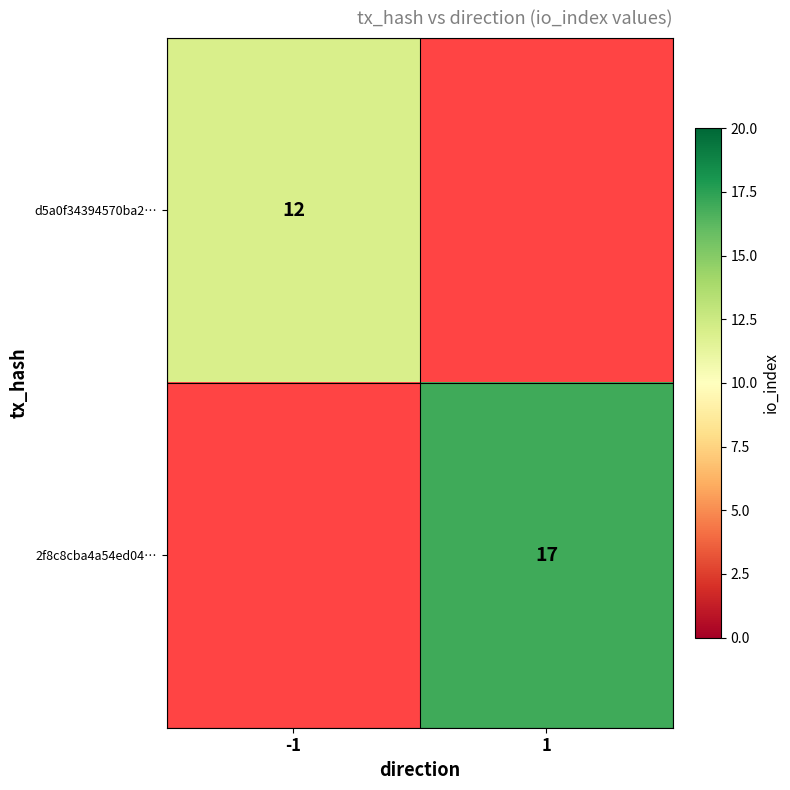

Is it true that d5a0f34394570ba2… equals 12 at -1?

True